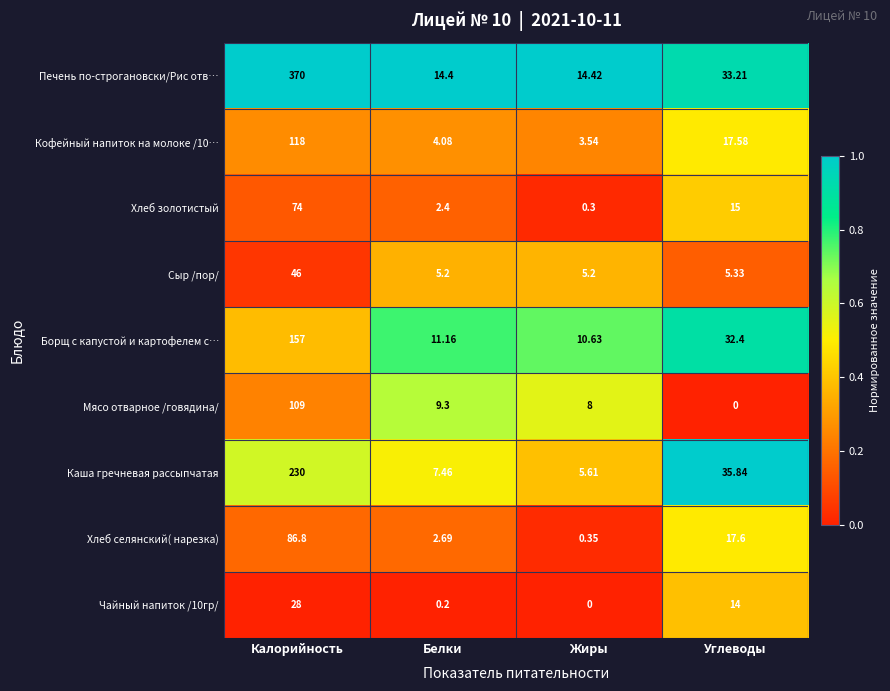

Which series changed the most between Калорийность and Белки?

Печень по-строгановски/Рис отв…